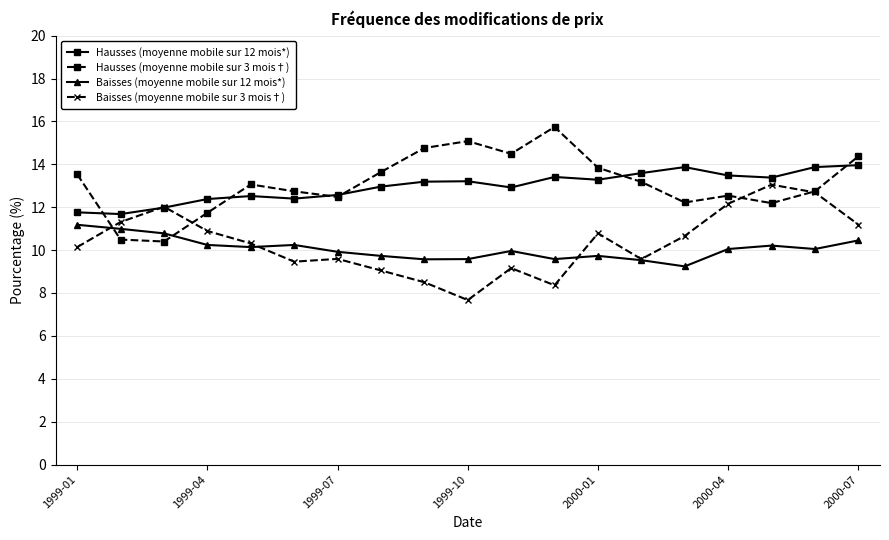

What is the minimum value for Baisses (moyenne mobile sur 12 mois*)?

9.2